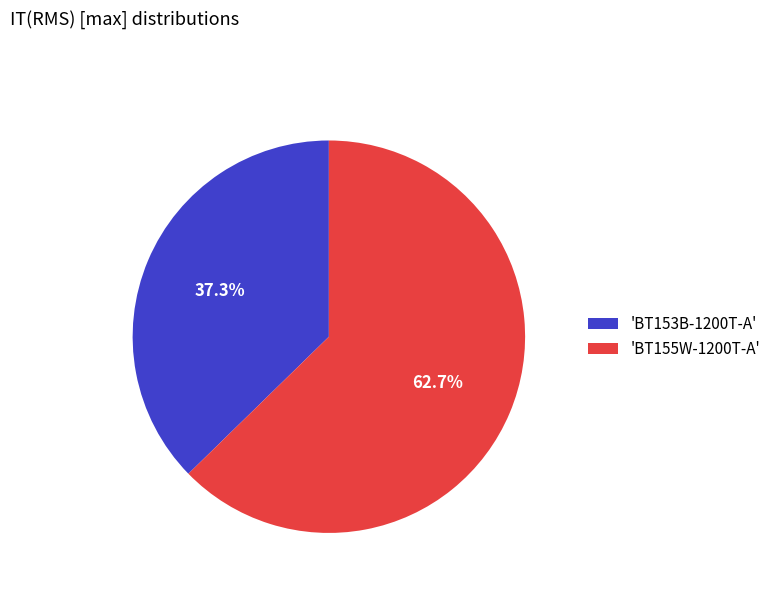

Does any single category account for the majority?

Yes